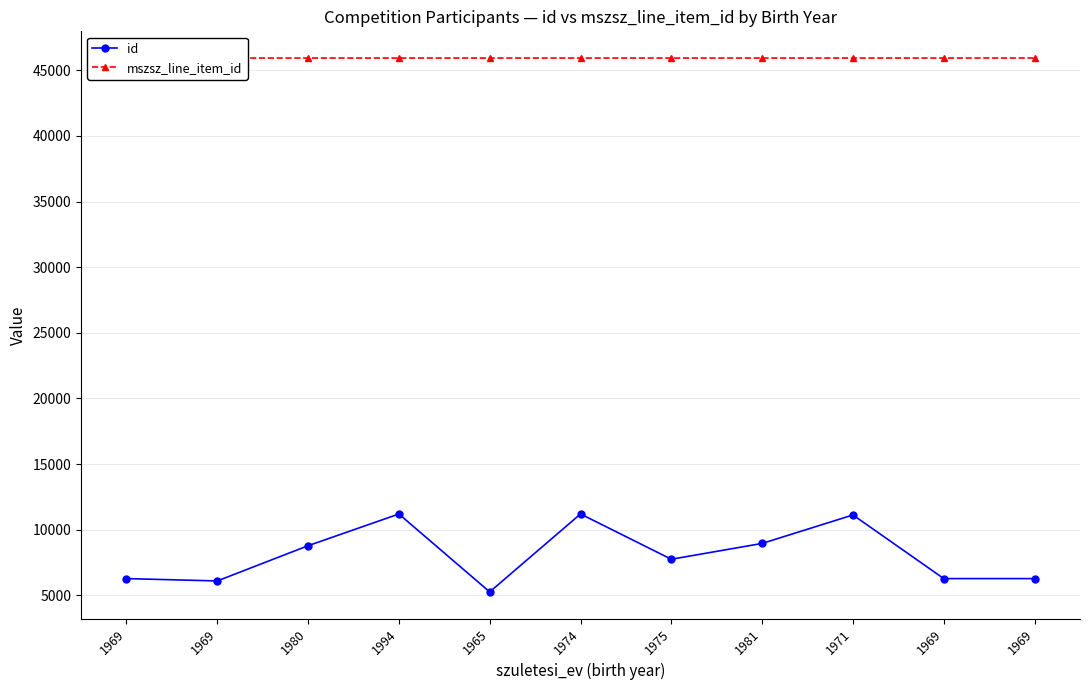

What is the difference between the maximum and minimum values in the id series?

5938